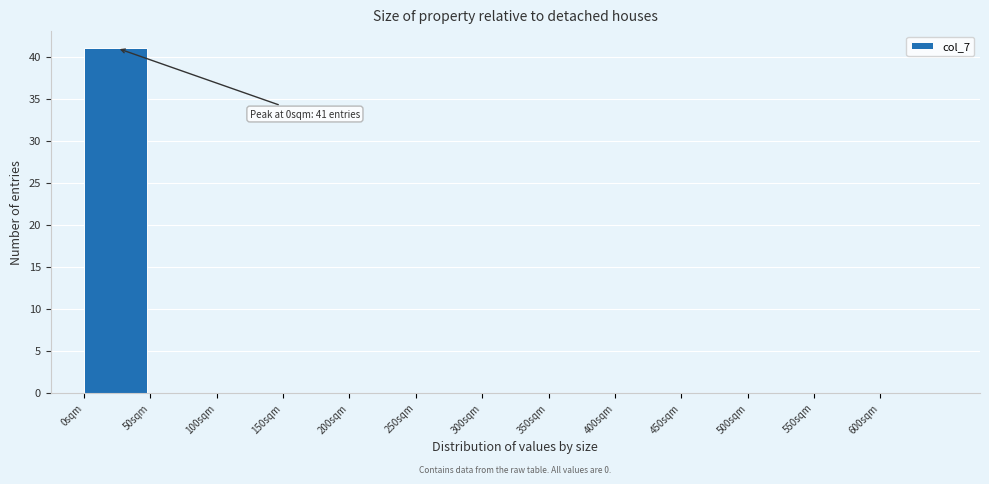

Which range on the x-axis has the tallest bar?

0 to 50